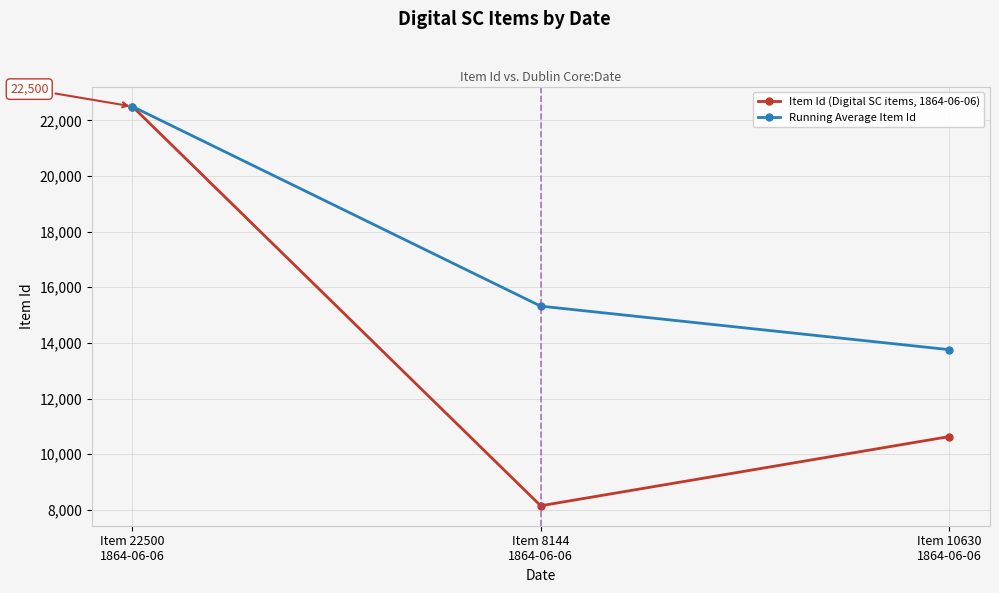

Reading right to left, extract all data points from this chart.

Item Id (Digital SC items, 1864-06-06): Item 10630
1864-06-06=10630	Item 8144
1864-06-06=8144	Item 22500
1864-06-06=22500
Running Average Item Id: Item 10630
1864-06-06=13758	Item 8144
1864-06-06=15322	Item 22500
1864-06-06=22500